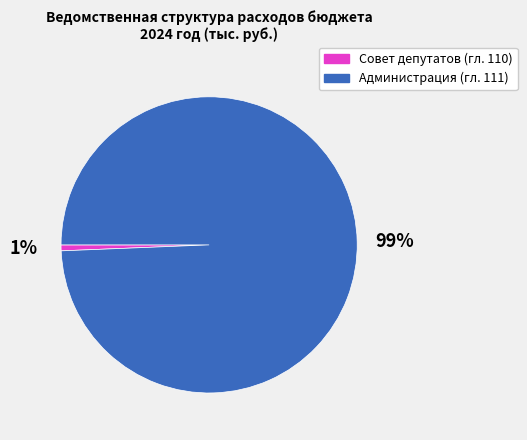

Count the number of slices in the pie.

2